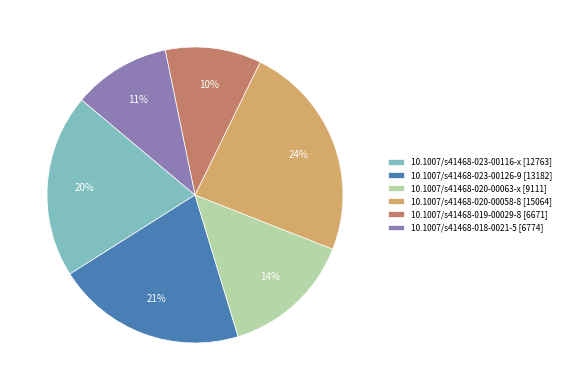

How many slices are in this pie chart?

6